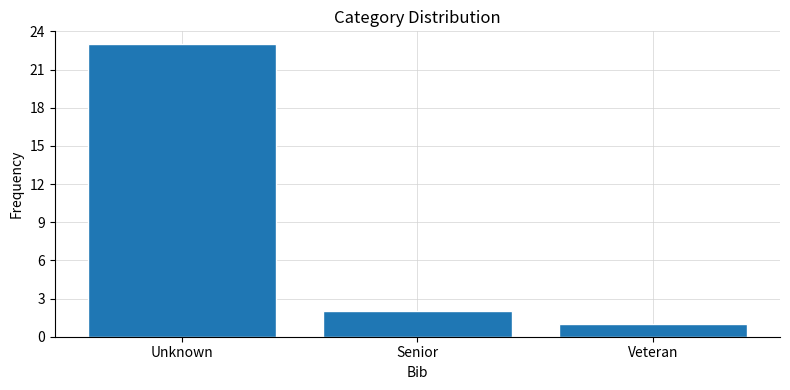

Reading left to right, transcribe all the data shown in this chart.

23	2	1